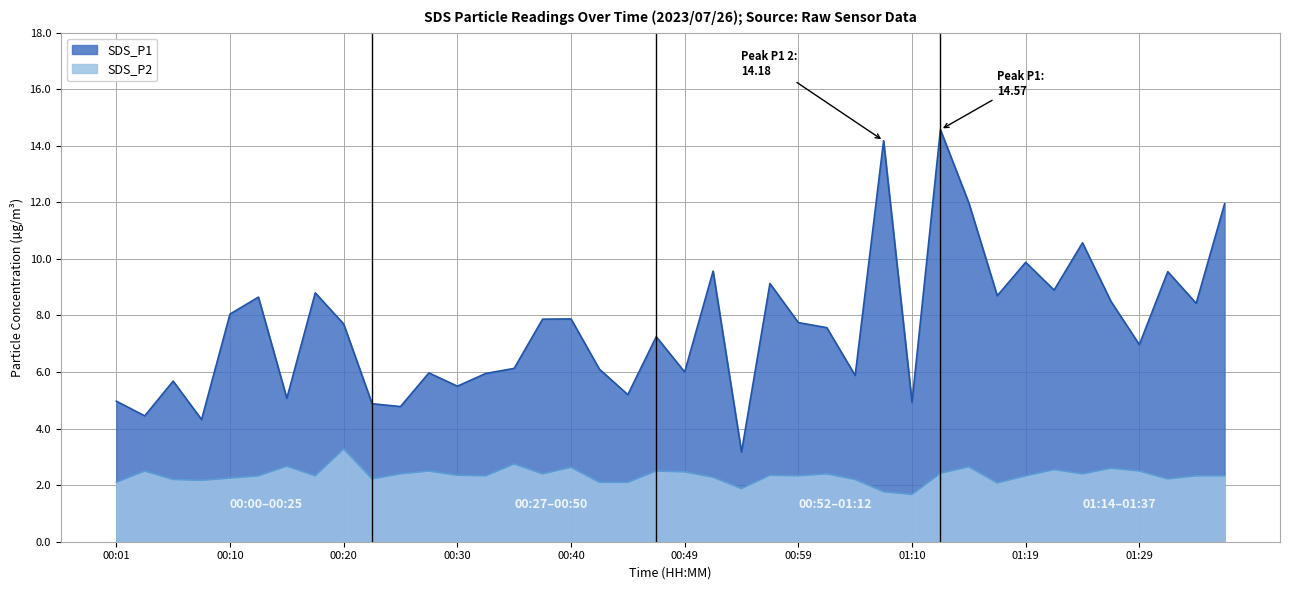

What is the smallest value displayed?

1.7